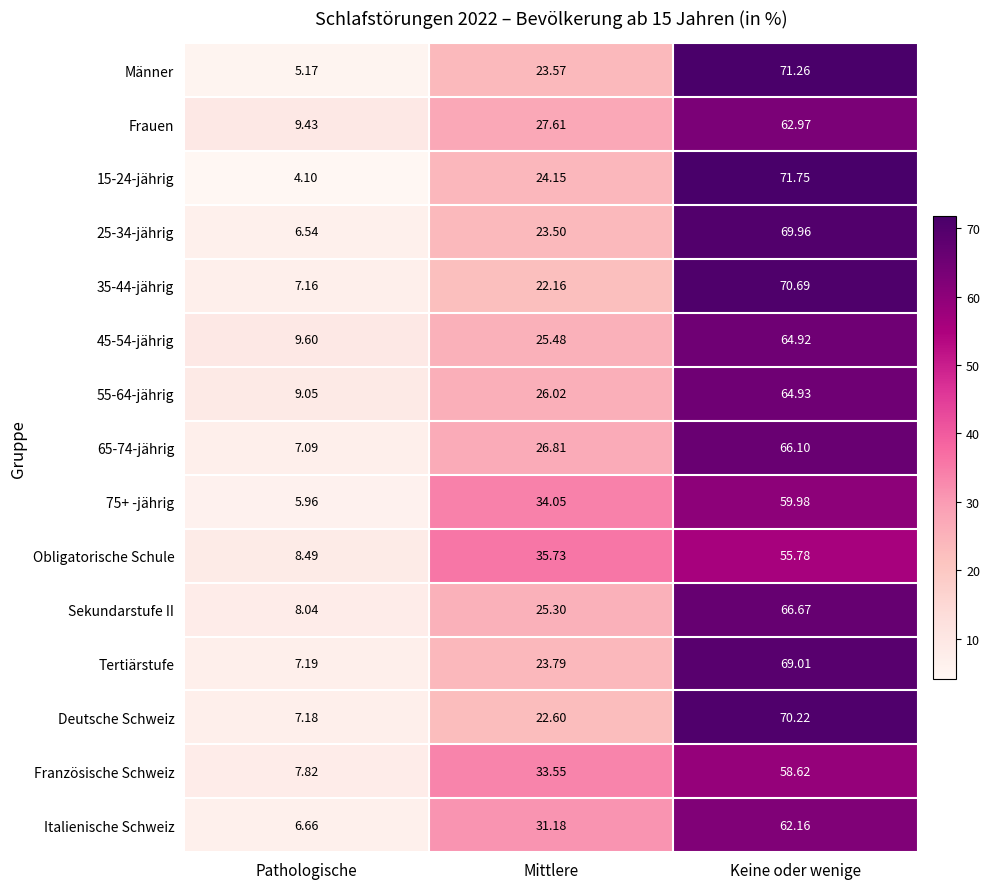

Where does the 55-64-jährig series first go above 26?

Mittlere